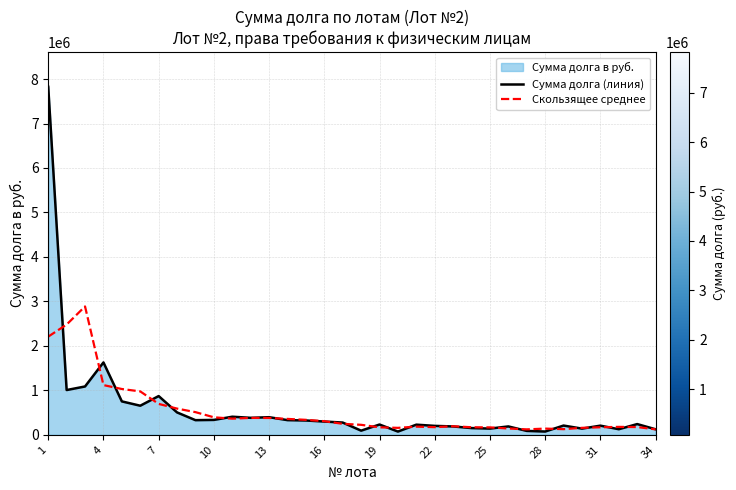

What is the maximum value for Скользящее среднее?

2886547.2